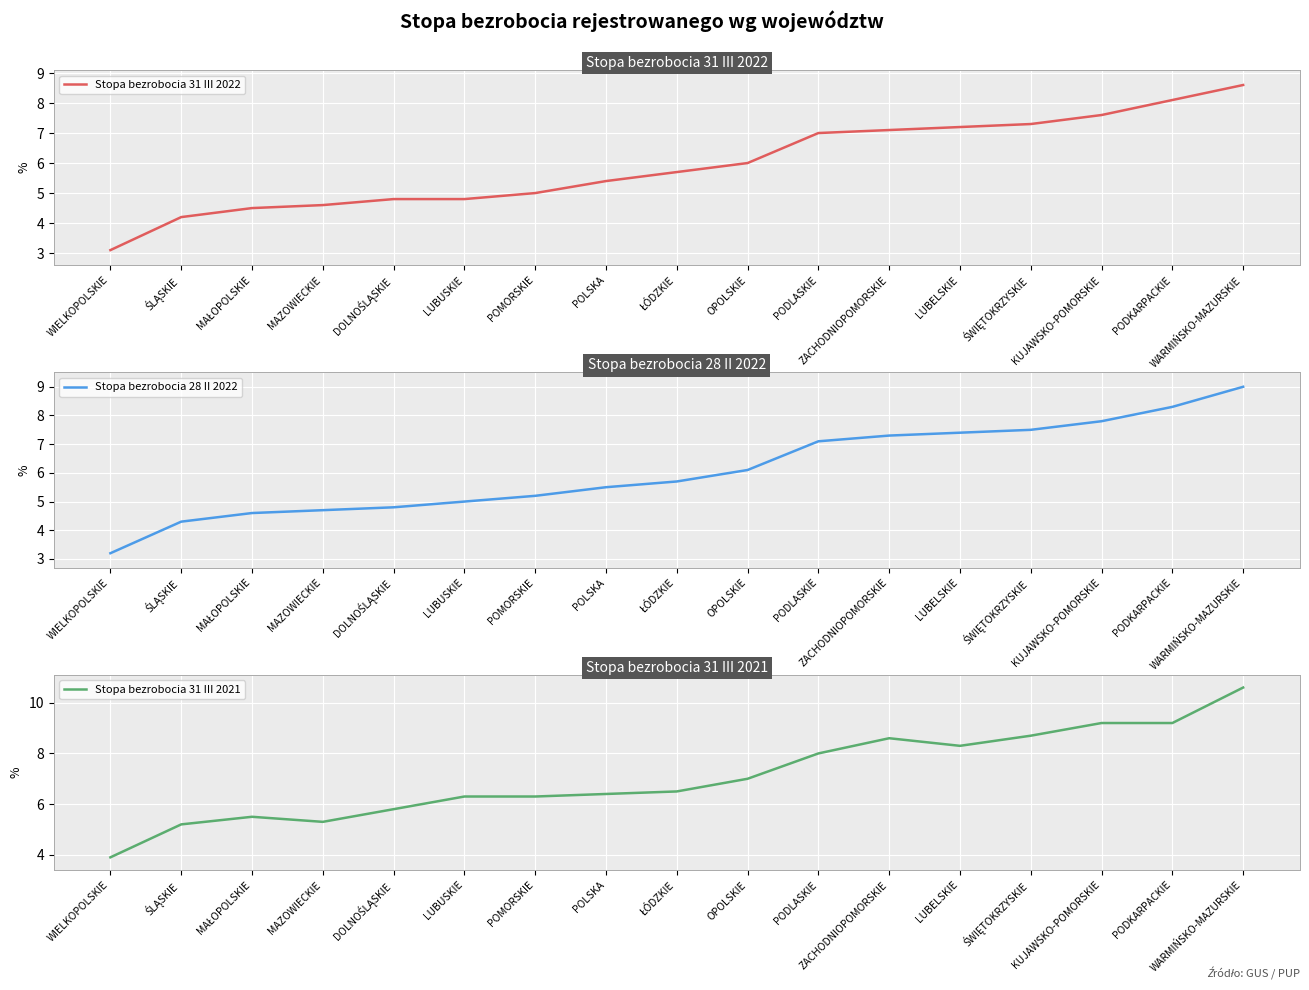

True or false: Stopa bezrobocia 31 III 2022 has a value of 3.4 at PODKARPACKIE.

False